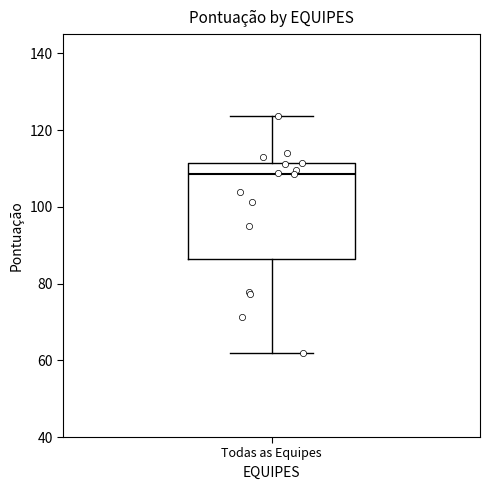

Where is the upper edge of the box for Todas as Equipes on the y-axis? The values are not printed on the chart, so give them approximately, as read against the axis.

112